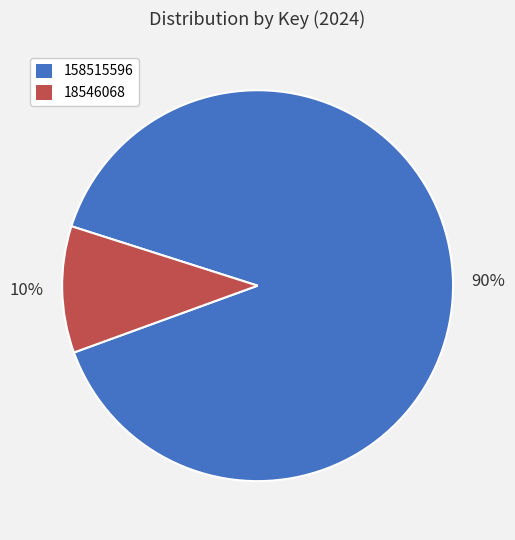

Which has a higher value, 18546068 or 158515596?

158515596